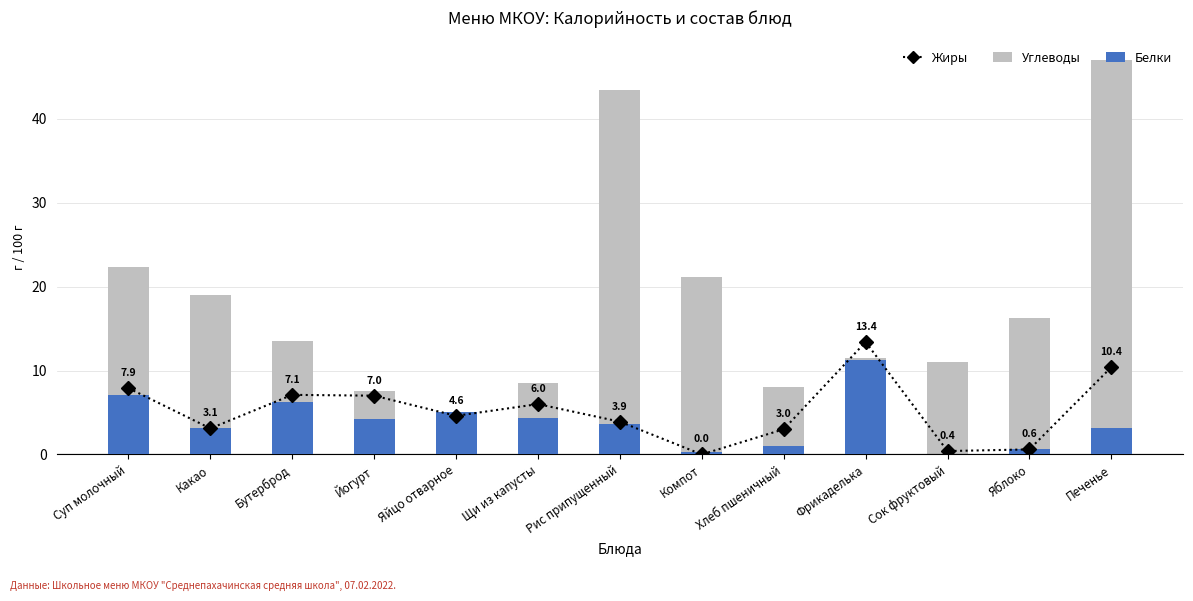

What is the difference between the maximum and minimum values in the Углеводы series?

46.7